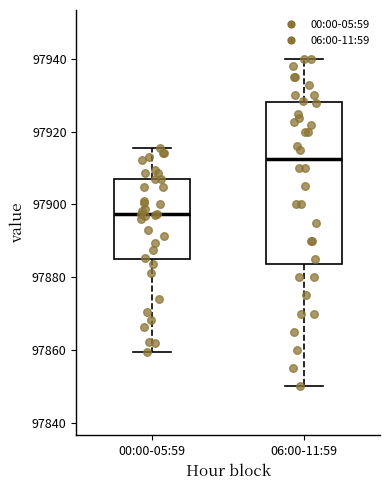

Where is the upper edge of the box for 00:00-05:59 on the y-axis? The values are not printed on the chart, so give them approximately, as read against the axis.

97908